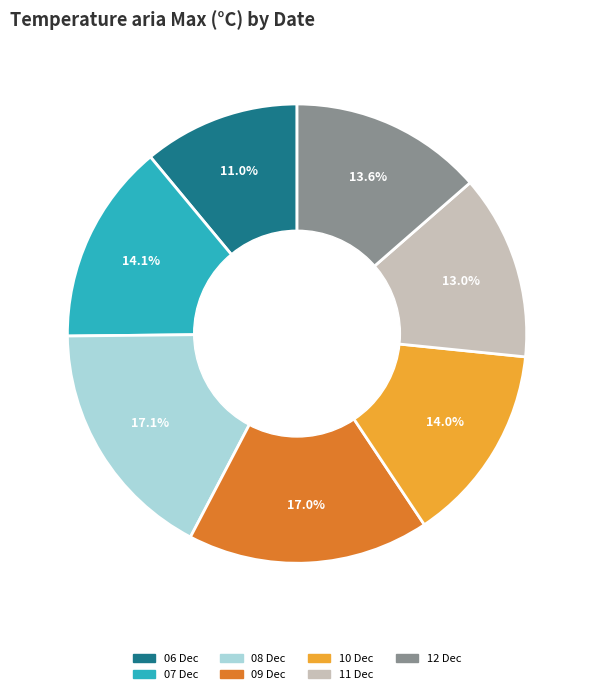

Is there any slice that represents more than half of the pie?

No